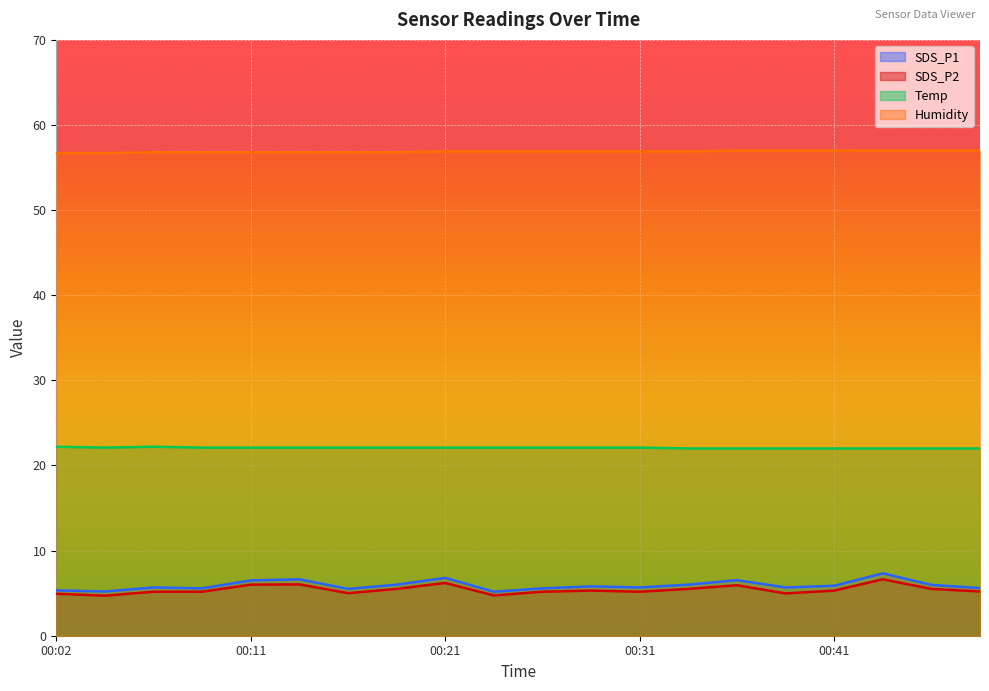

Reading left to right, extract all data points from this chart.

SDS_P1: 00:02=5.3	00:04=5.2	00:07=5.7	00:09=5.6	00:11=6.5	00:14=6.6	00:16=5.5	00:19=6.0	00:21=6.8	00:24=5.2	00:26=5.6	00:29=5.8	00:31=5.7	00:34=6.0	00:36=6.5	00:39=5.7	00:41=5.9	00:44=7.3	00:46=6.0	00:49=5.6
SDS_P2: 00:02=4.9	00:04=4.7	00:07=5.2	00:09=5.2	00:11=6.0	00:14=6.0	00:16=5.0	00:19=5.5	00:21=6.2	00:24=4.7	00:26=5.2	00:29=5.3	00:31=5.2	00:34=5.5	00:36=5.9	00:39=5.0	00:41=5.3	00:44=6.6	00:46=5.5	00:49=5.2
Temp: 00:02=22.2	00:04=22.1	00:07=22.2	00:09=22.1	00:11=22.1	00:14=22.1	00:16=22.1	00:19=22.1	00:21=22.1	00:24=22.1	00:26=22.1	00:29=22.1	00:31=22.1	00:34=22.0	00:36=22.0	00:39=22.0	00:41=22.0	00:44=22.0	00:46=22.0	00:49=22.0
Humidity: 00:02=56.7	00:04=56.7	00:07=56.8	00:09=56.8	00:11=56.8	00:14=56.8	00:16=56.8	00:19=56.8	00:21=56.9	00:24=56.9	00:26=56.9	00:29=56.9	00:31=56.9	00:34=56.9	00:36=57.0	00:39=57.0	00:41=57.0	00:44=57.0	00:46=57.0	00:49=57.0